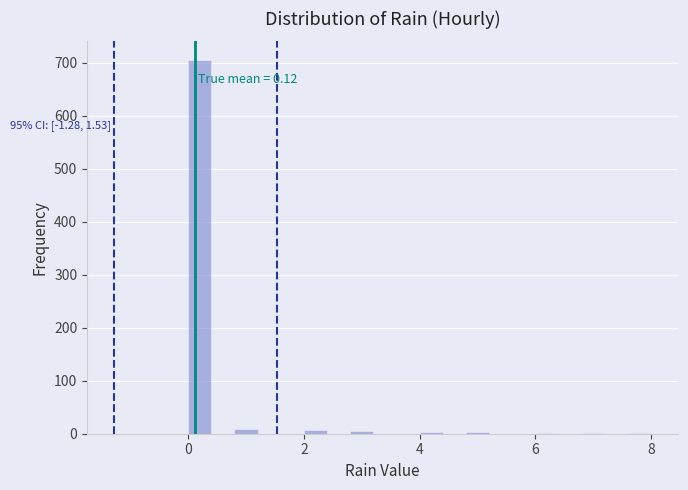

Read against the x-axis, roughly where is the centre of the tallest bar?

0.2